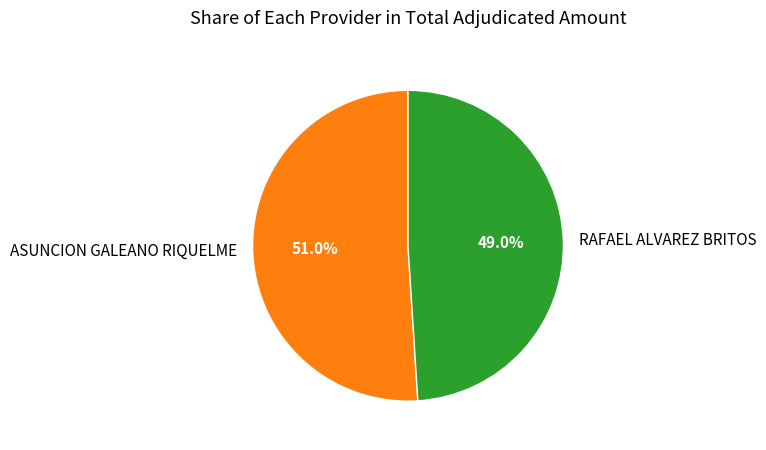

What is the largest slice in the pie chart?

ASUNCION GALEANO RIQUELME